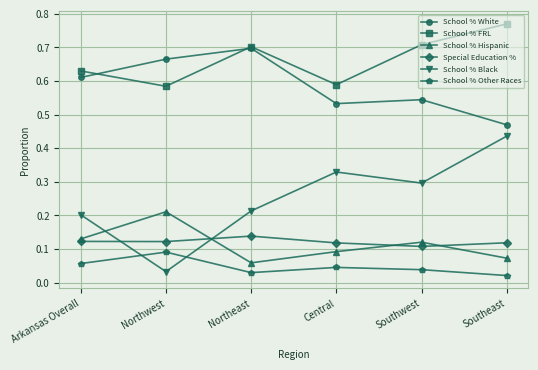

True or false: School % Other Races has a value of 0.1 at Central.

False